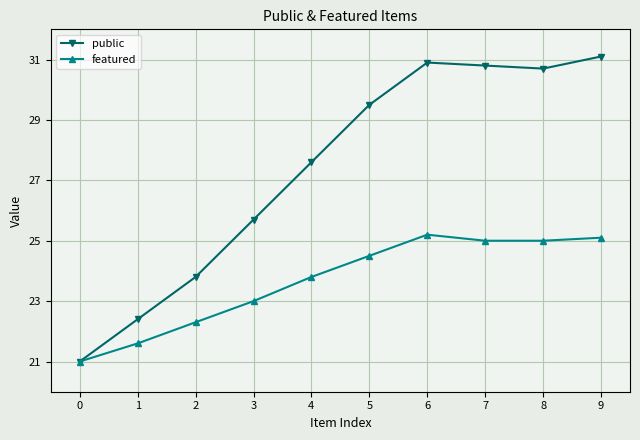

How many lines are shown in the chart?

2